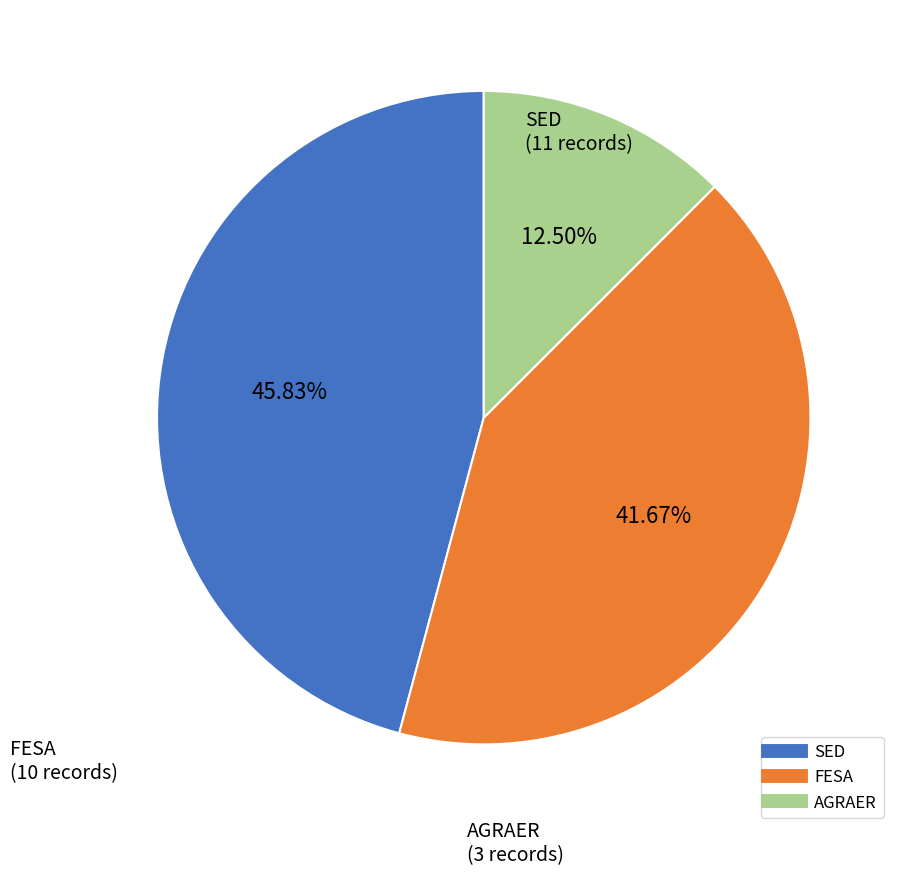

Is FESA the majority of the pie?

No